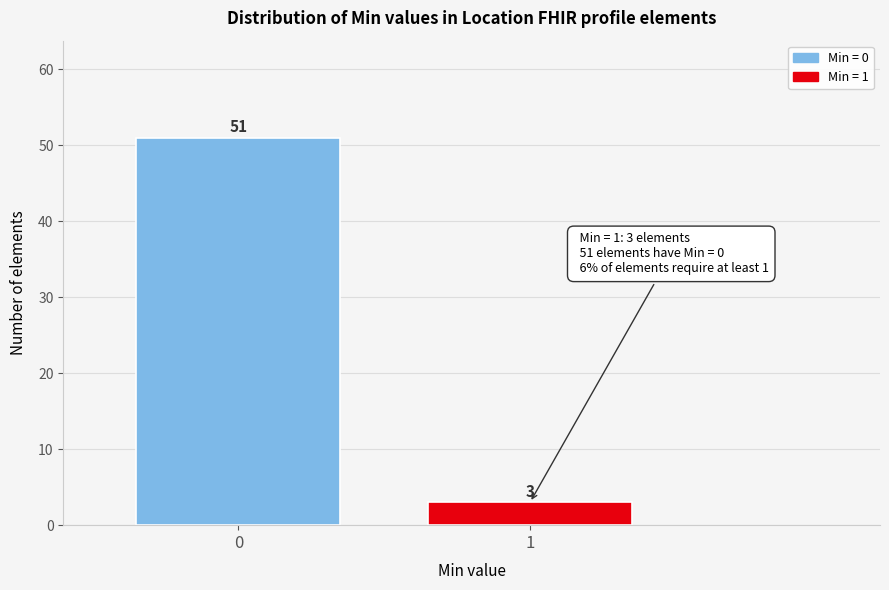

Reading left to right, extract all data points from this chart.

51	3